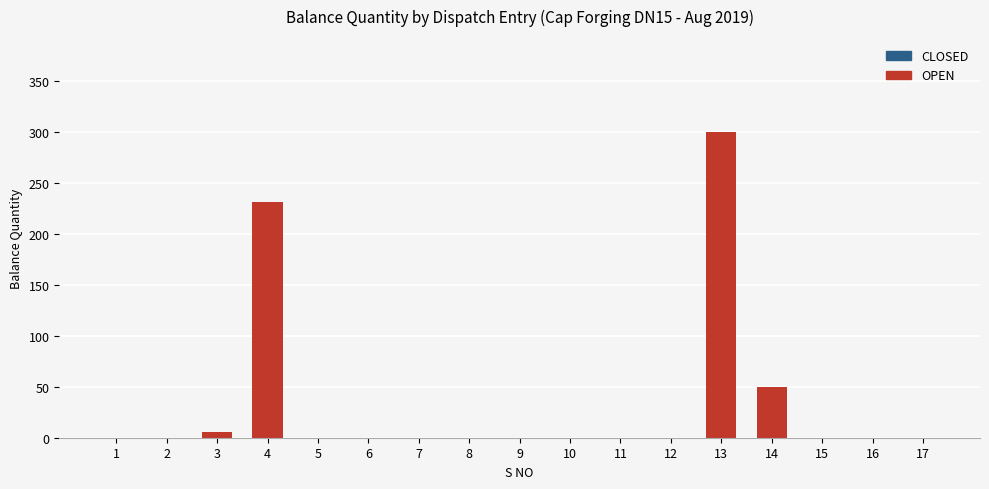

What is the average value?

147